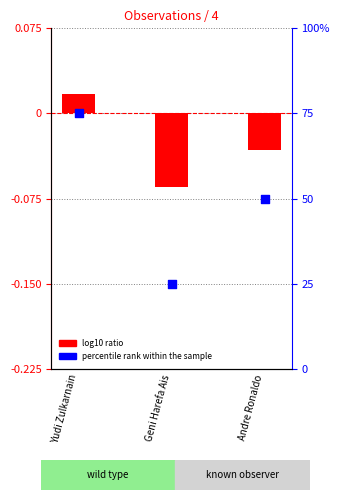

Which series has the widest spread of Y values?

percentile rank within the sample